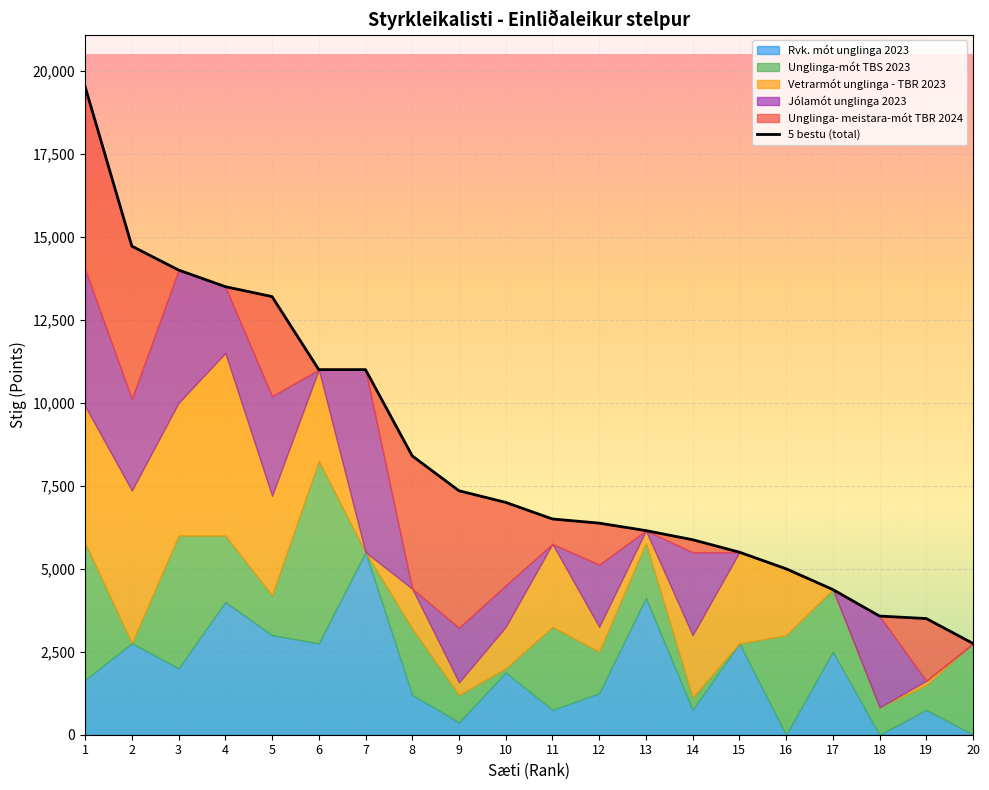

Reading left to right, transcribe all the data shown in this chart.

1=19525	2=14720	3=14000	4=13500	5=13200	6=11000	7=11000	8=8400	9=7350	10=7000	11=6500	12=6375	13=6150	14=5875	15=5500	16=5000	17=4375	18=3575	19=3500	20=2750